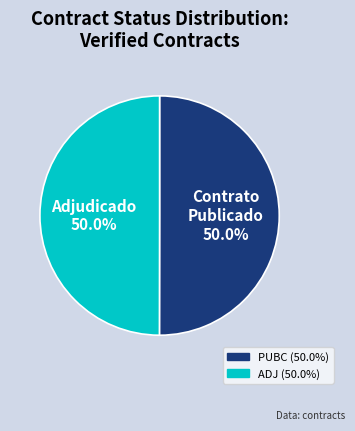

To the nearest percent, what portion does PUBC represent?

50%